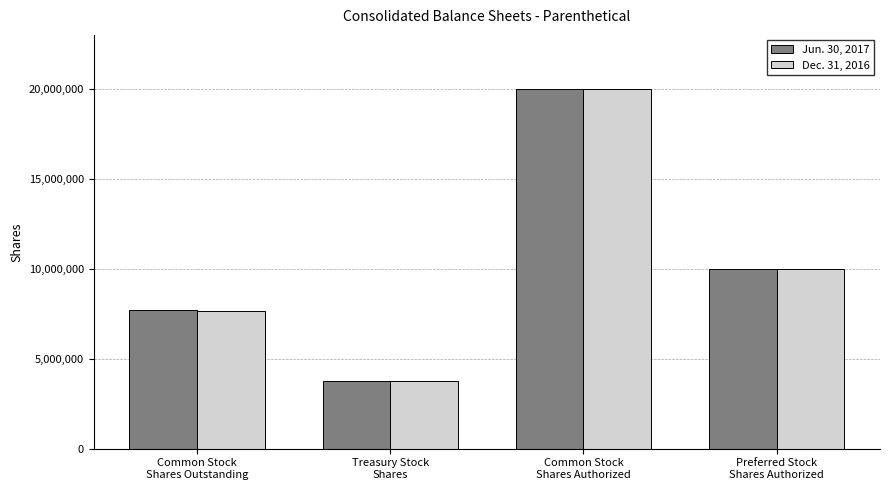

What is the label of the 4th bar from the left?

Preferred Stock
Shares Authorized